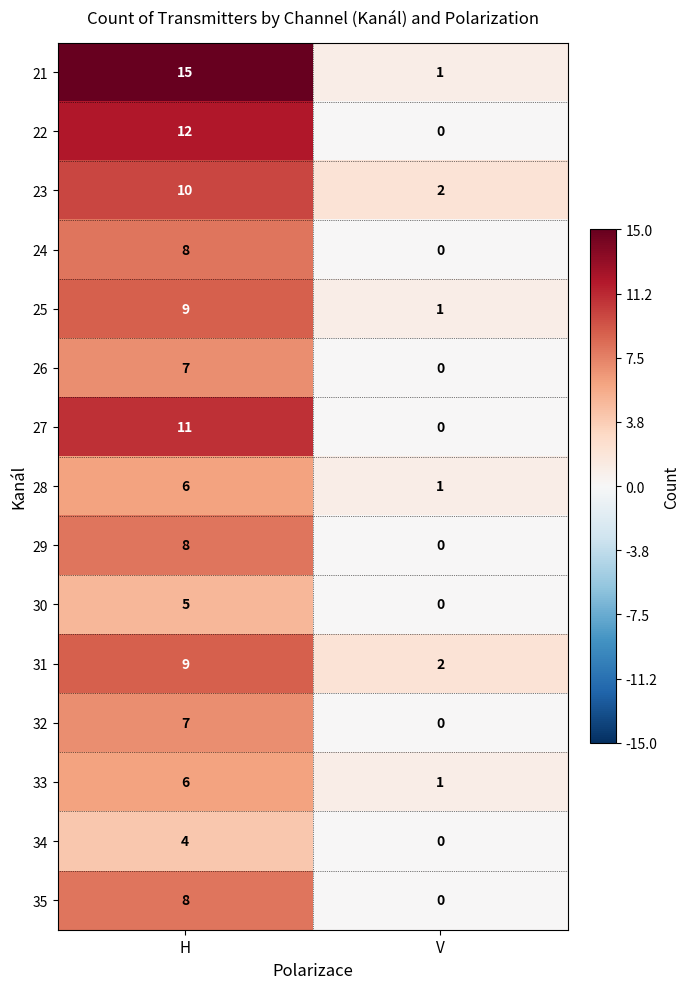

Reading left to right, transcribe all the data shown in this chart.

21: 15	1
22: 12	0
23: 10	2
24: 8	0
25: 9	1
26: 7	0
27: 11	0
28: 6	1
29: 8	0
30: 5	0
31: 9	2
32: 7	0
33: 6	1
34: 4	0
35: 8	0